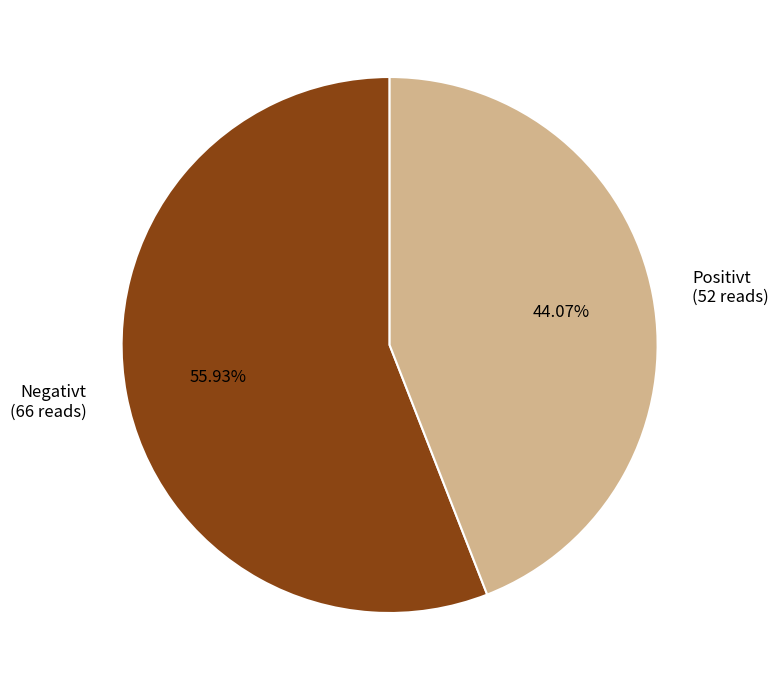

How many slices are in this pie chart?

2